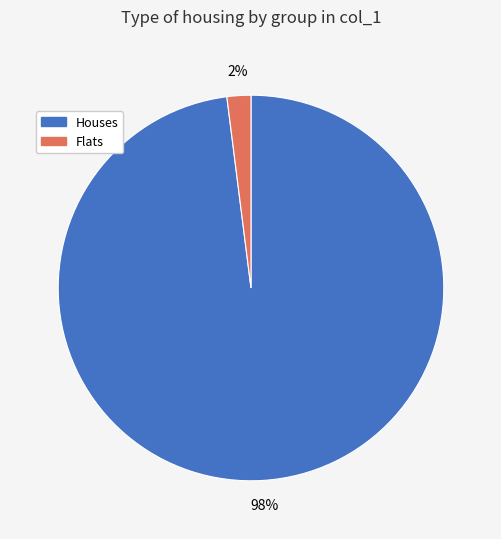

Which has a higher value, Flats or Houses?

Houses